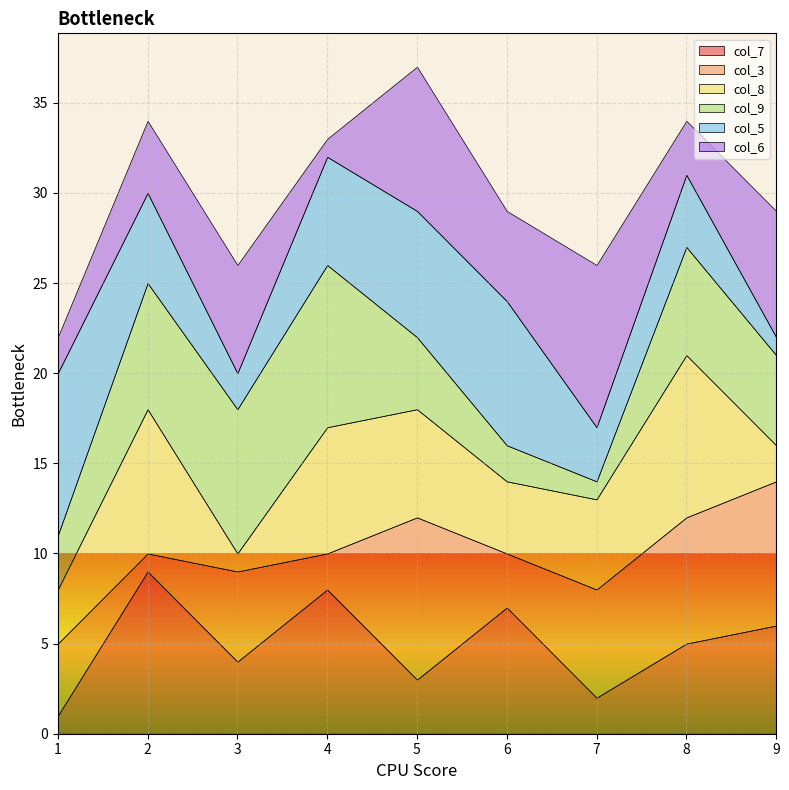

How many distinct data groups are displayed?

6